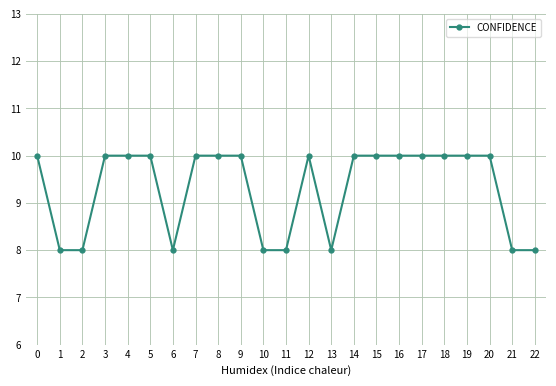

How many series are shown in this chart?

1